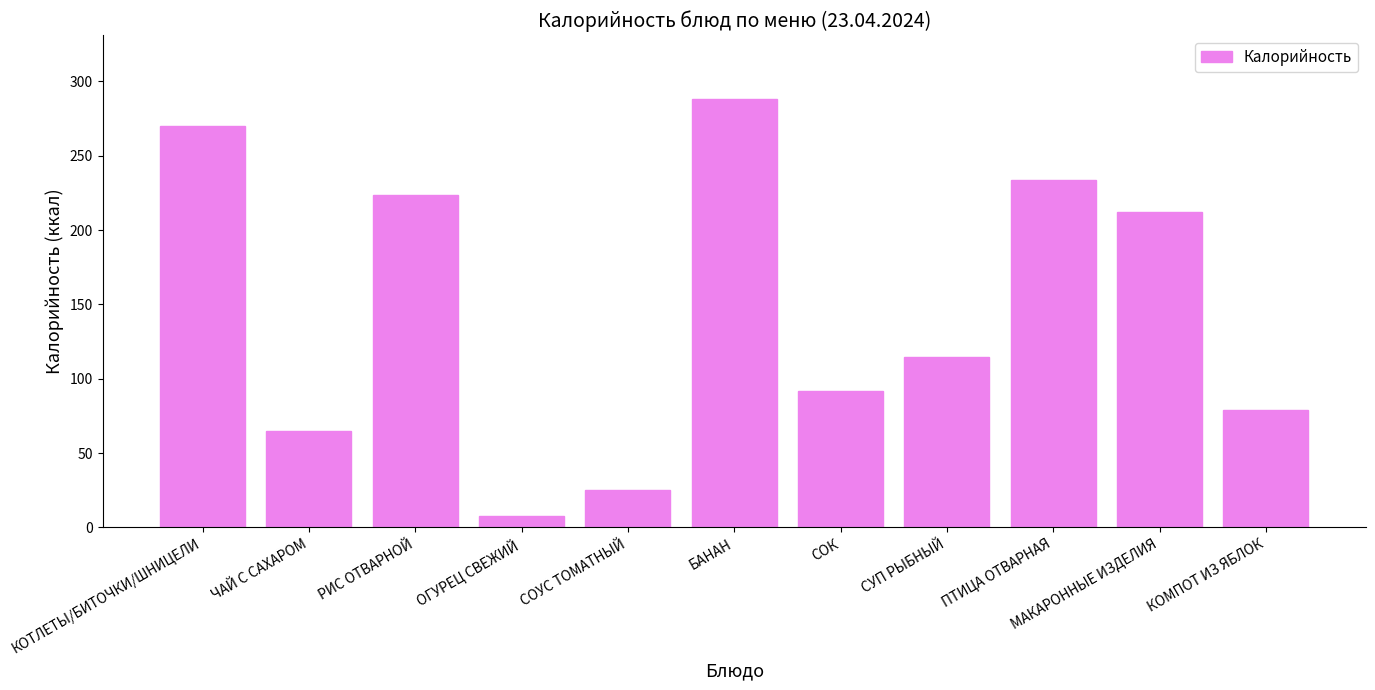

What is the sum of all values?

1610.7